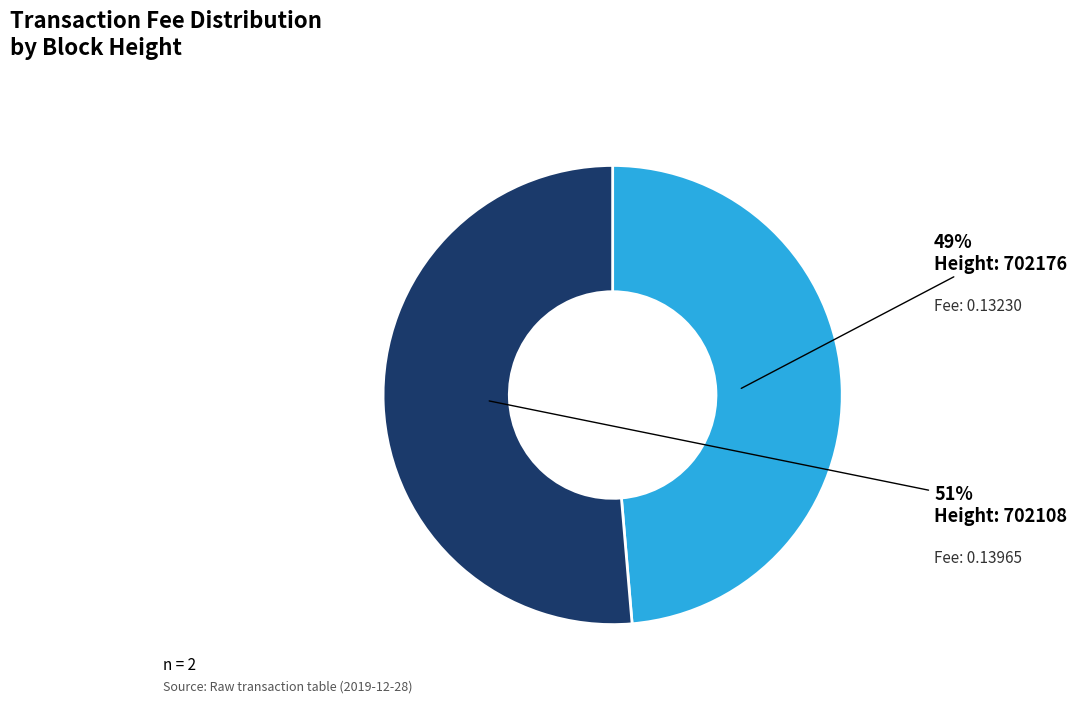

To the nearest percent, what is the average slice percentage?

50%